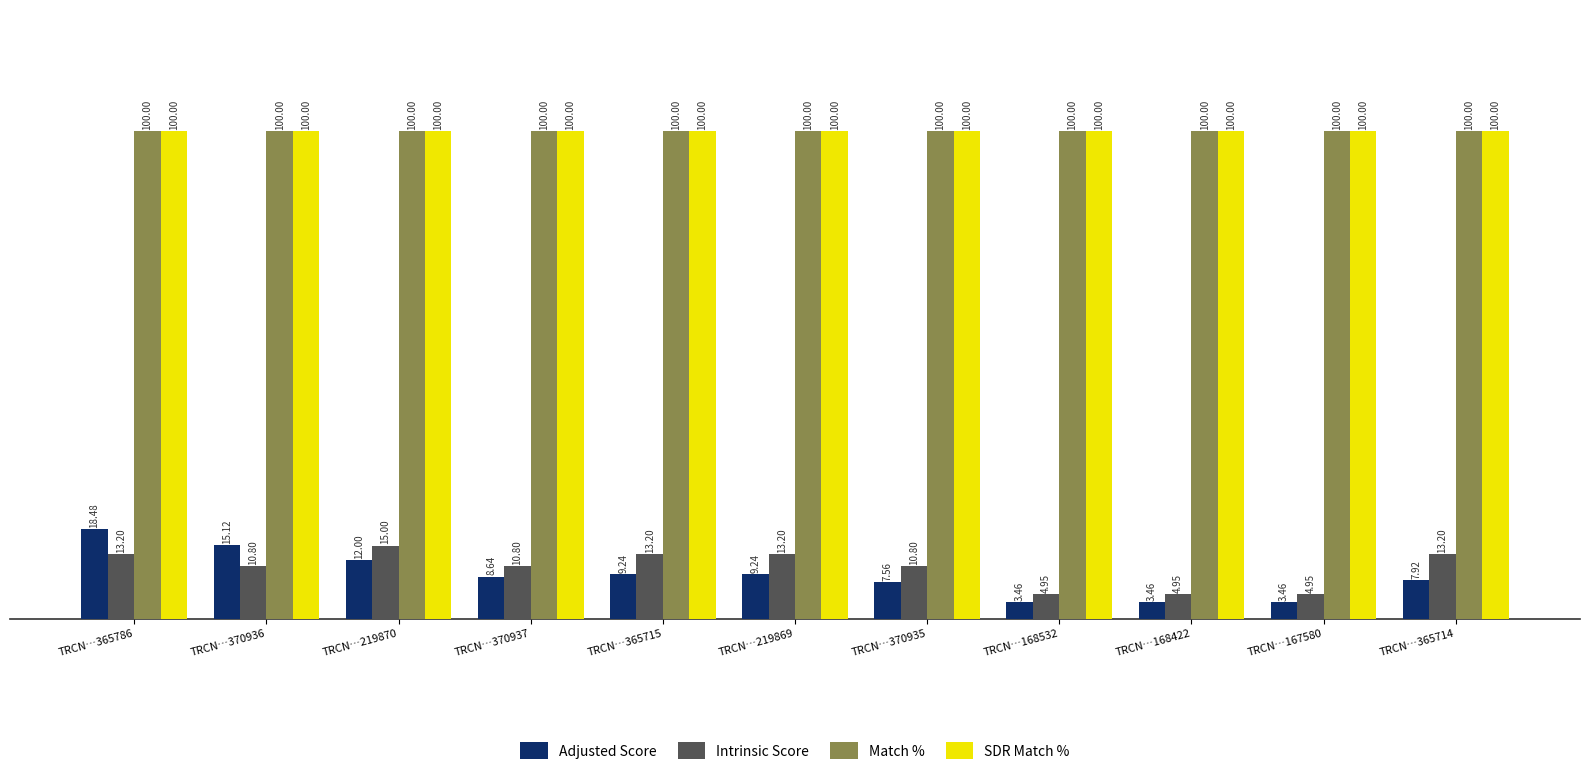

How many bars are there in each group?

4